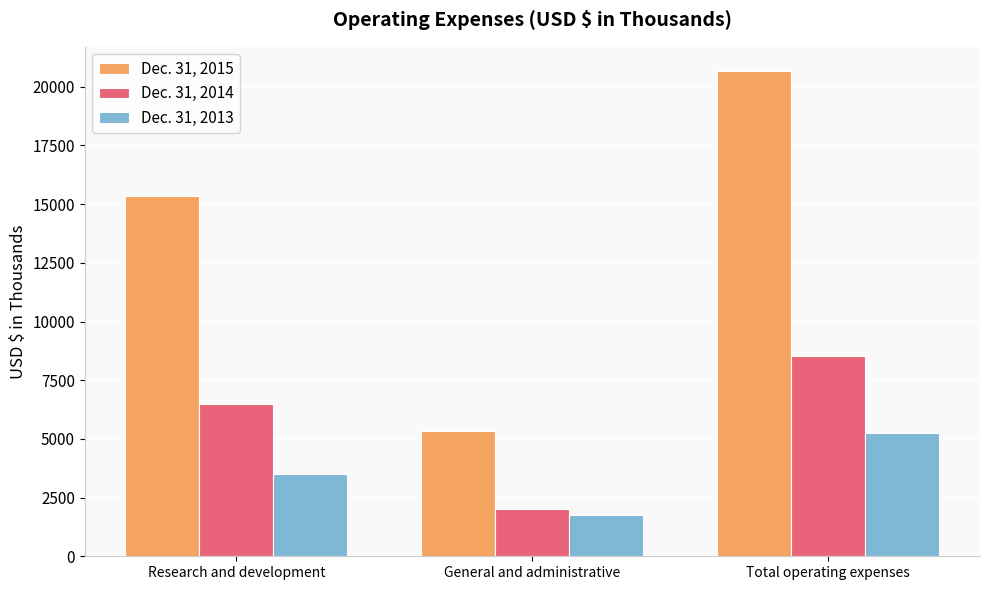

What is the approximate value of Dec. 31, 2013 at Total operating expenses?

5257